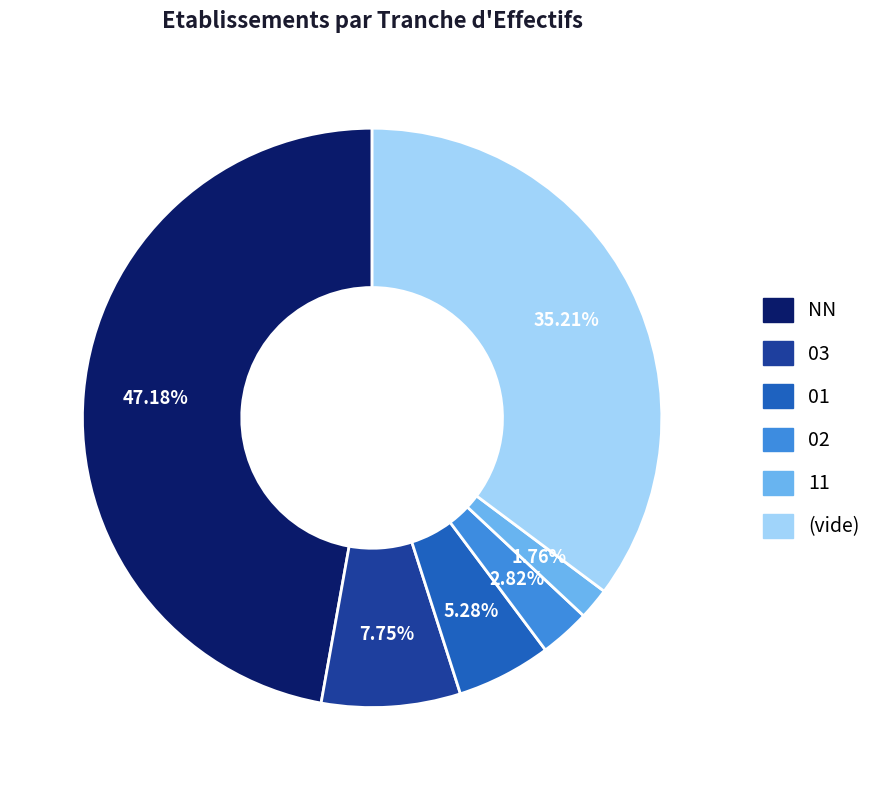

Is there a majority slice in this chart?

No